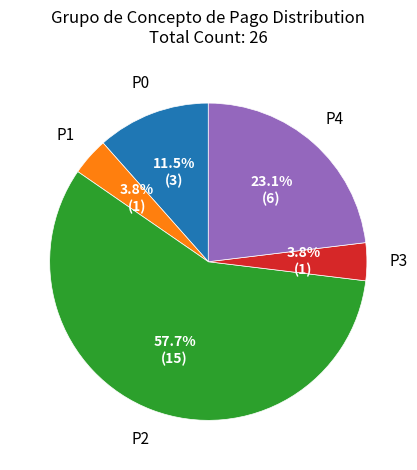

What portion of the pie excludes P0?

88.5%